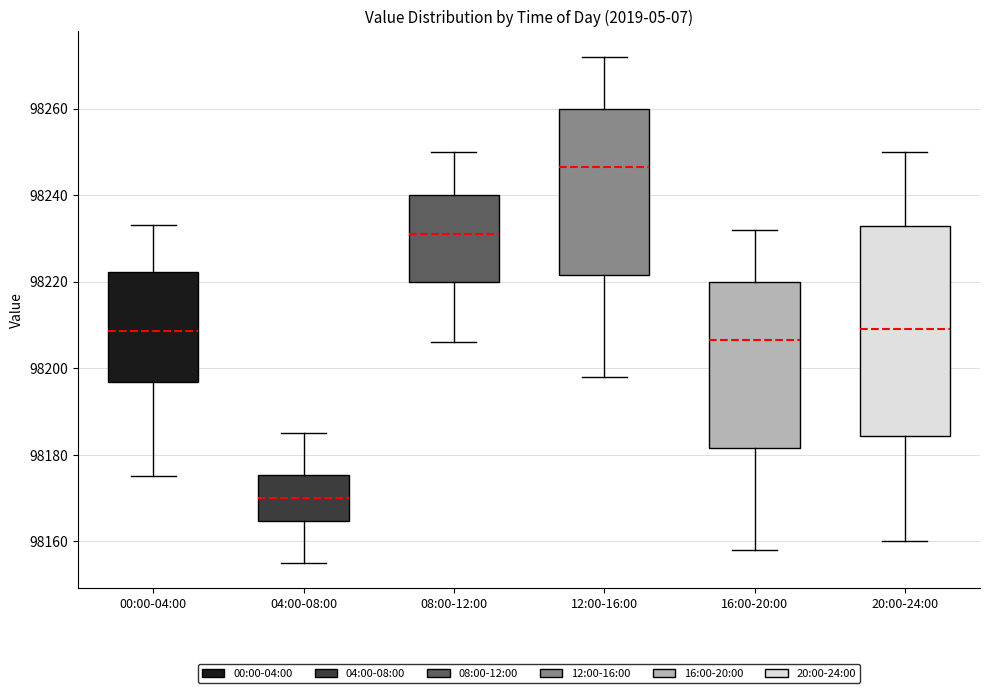

Reading left to right, read every box against the y-axis: the position of its median line, the range the box covers, and the ends of its whiskers. The values are not printed on the chart, so give them approximately, as read against the axis.

00:00-04:00: median 98208, box 98196 to 98222, whiskers 98176 to 98234
04:00-08:00: median 98170, box 98164 to 98176, whiskers 98156 to 98186
08:00-12:00: median 98232, box 98220 to 98240, whiskers 98206 to 98250
12:00-16:00: median 98246, box 98222 to 98260, whiskers 98198 to 98272
16:00-20:00: median 98206, box 98182 to 98220, whiskers 98158 to 98232
20:00-24:00: median 98210, box 98184 to 98232, whiskers 98160 to 98250